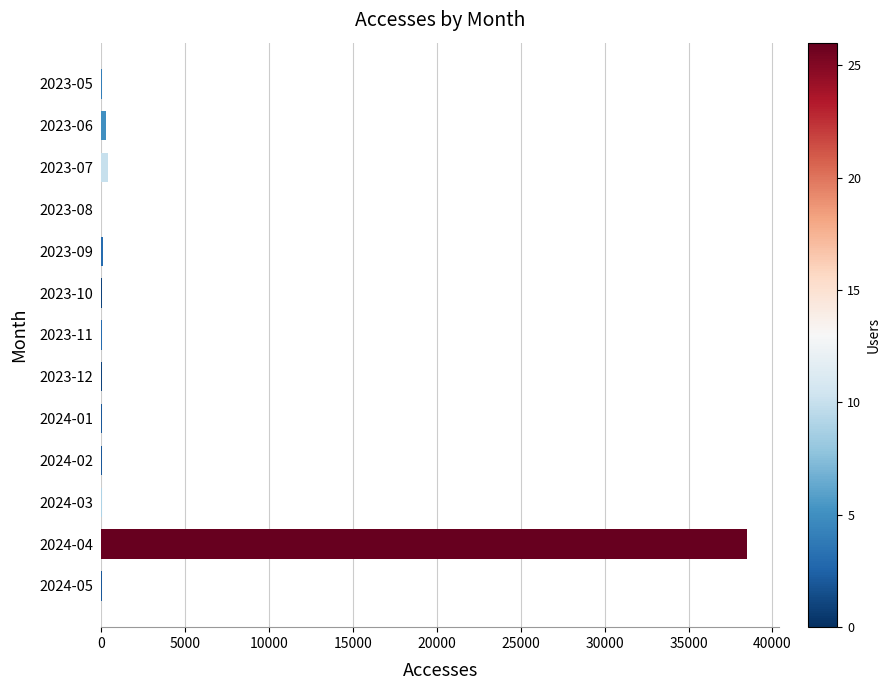

At which category does the chart reach its peak across all series?

2024-04